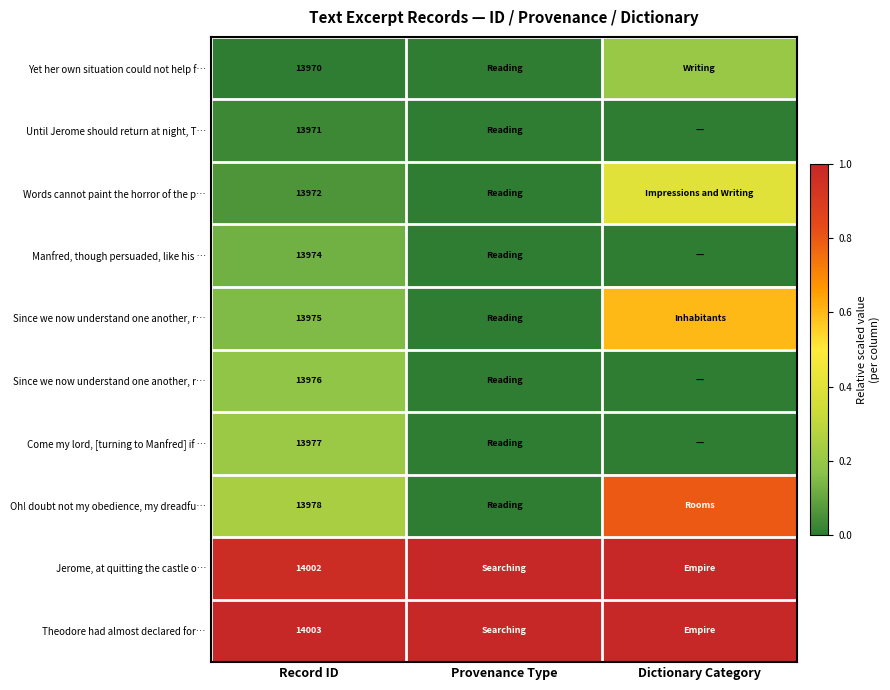

How many data points does each series have?

3